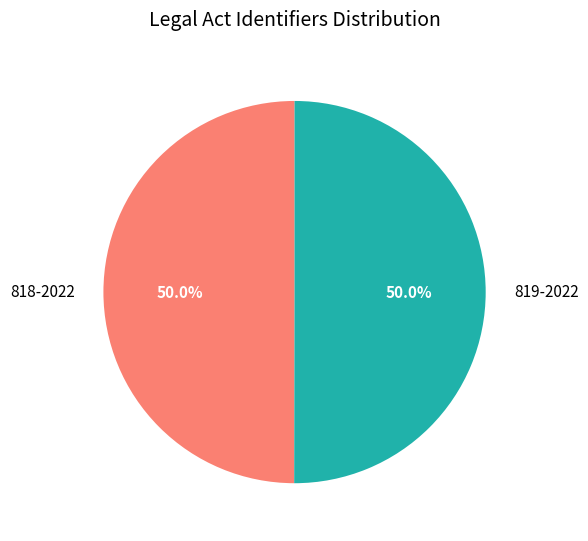

What portion of the pie excludes 818-2022?

50.0%